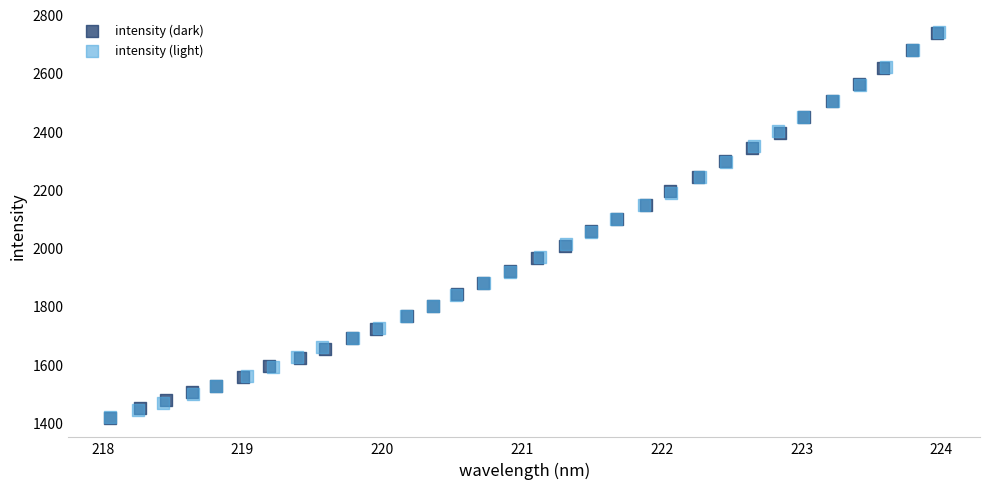

Which series has the widest spread of Y values?

intensity (light)